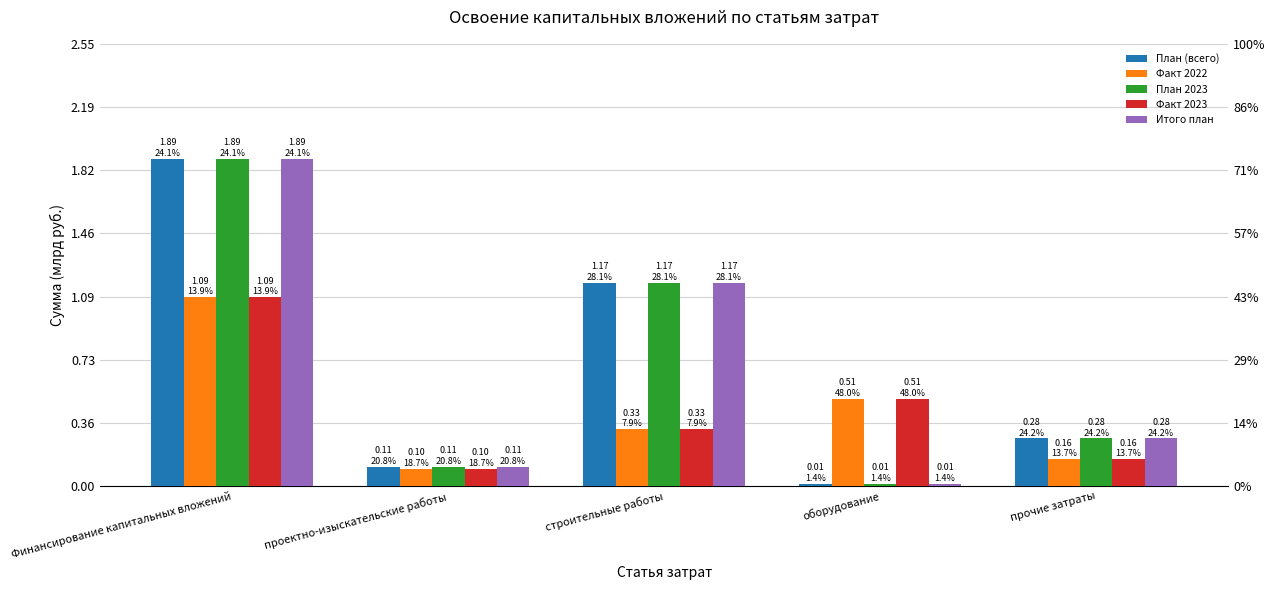

Where is План (всего) nearest to the value 0?

оборудование